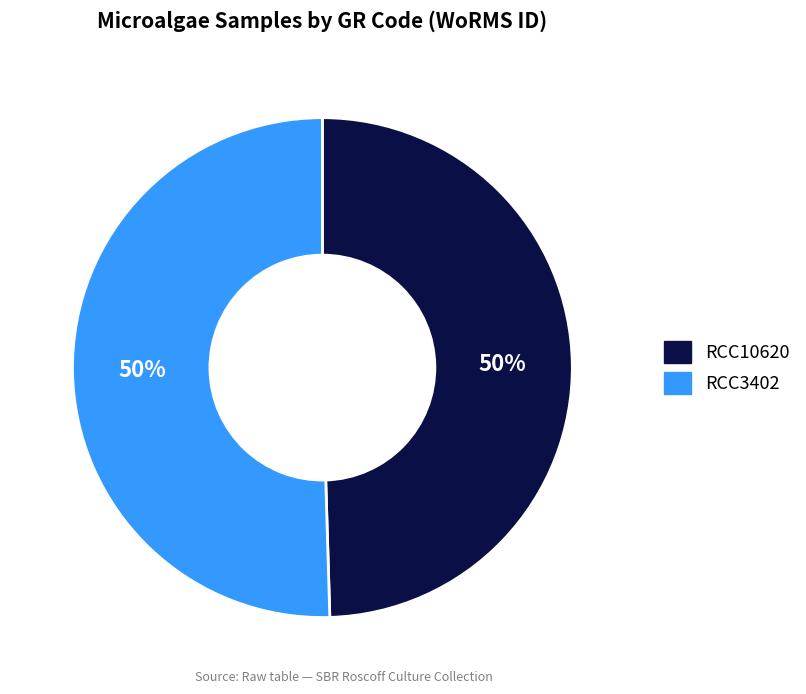

To the nearest percent, what is the average slice percentage?

50%